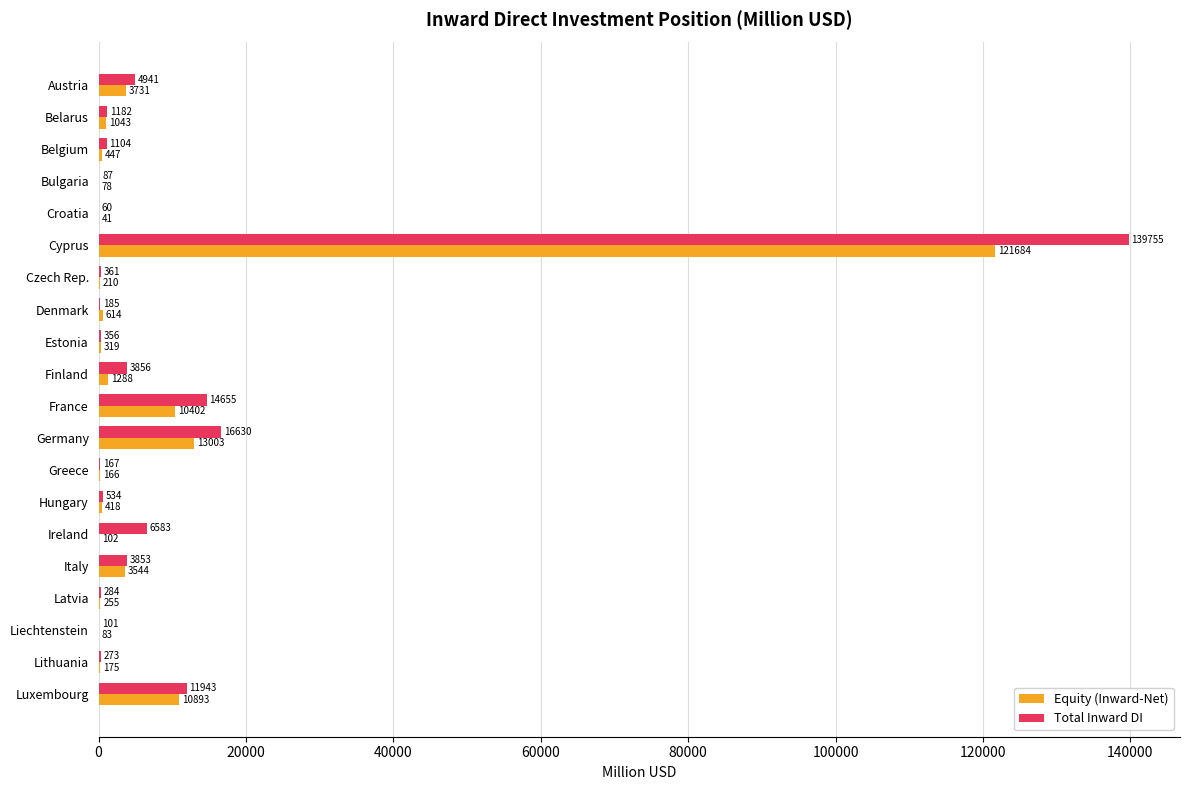

What is the maximum value for Total Inward DI?

139755.3